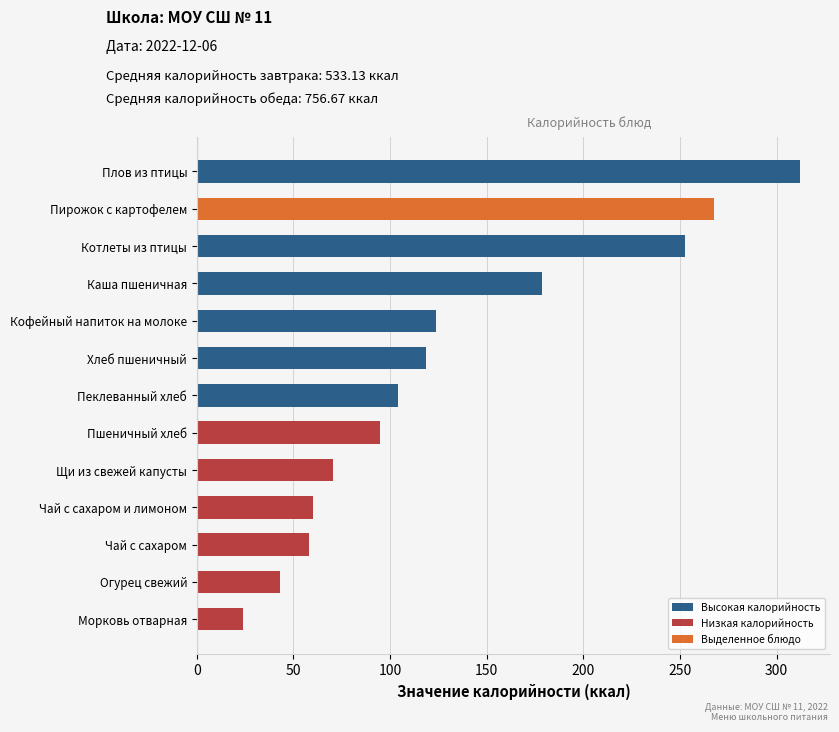

What is the difference between the maximum and minimum values?

288.0